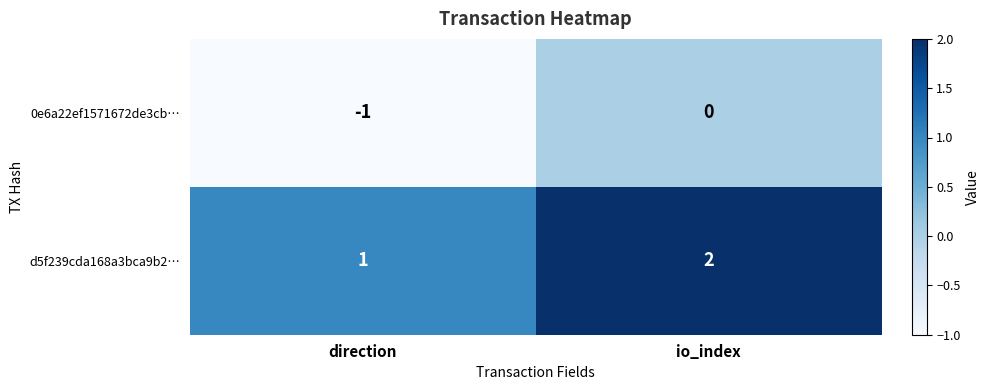

True or false: d5f239cda168a3bca9b2… has a value of 1 at direction.

True